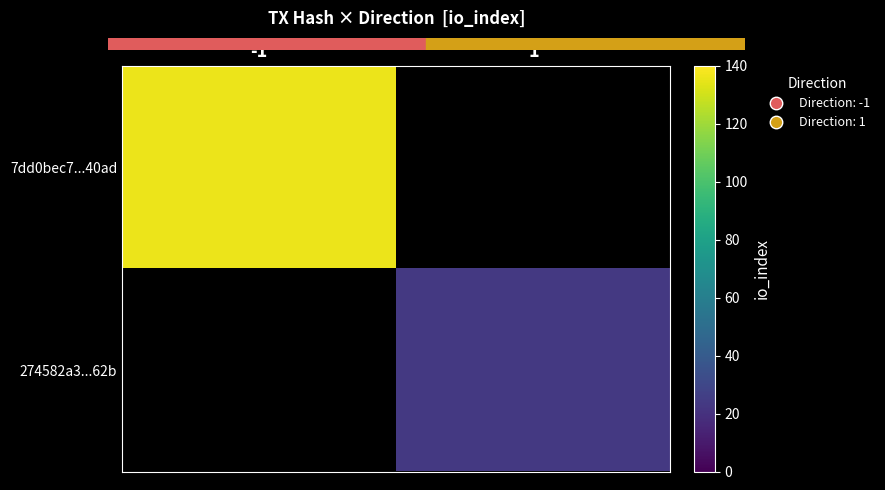

At how many categories does at least one series exceed 89?

1